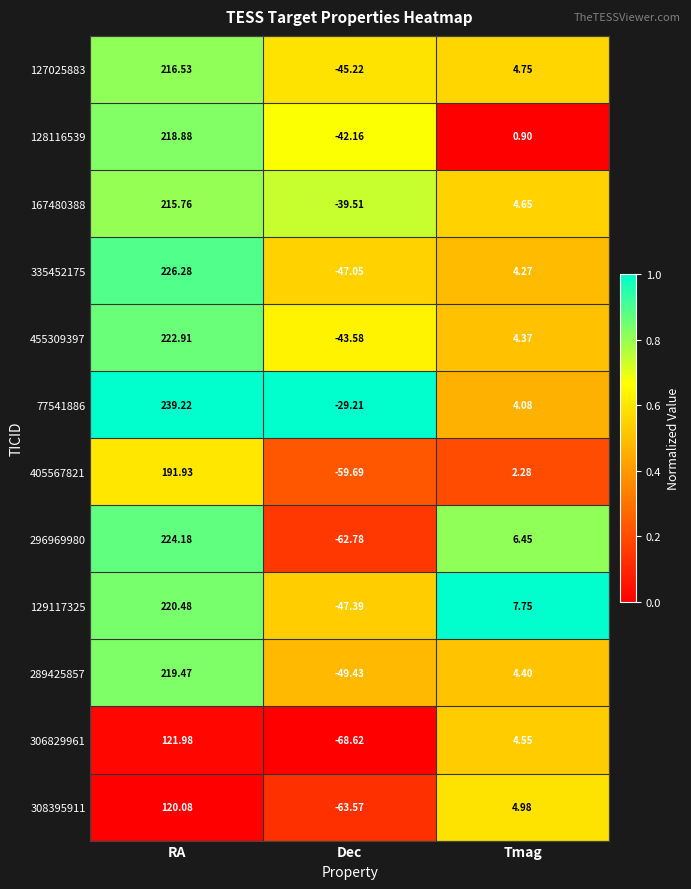

At which label does 306829961 reach its peak?

RA